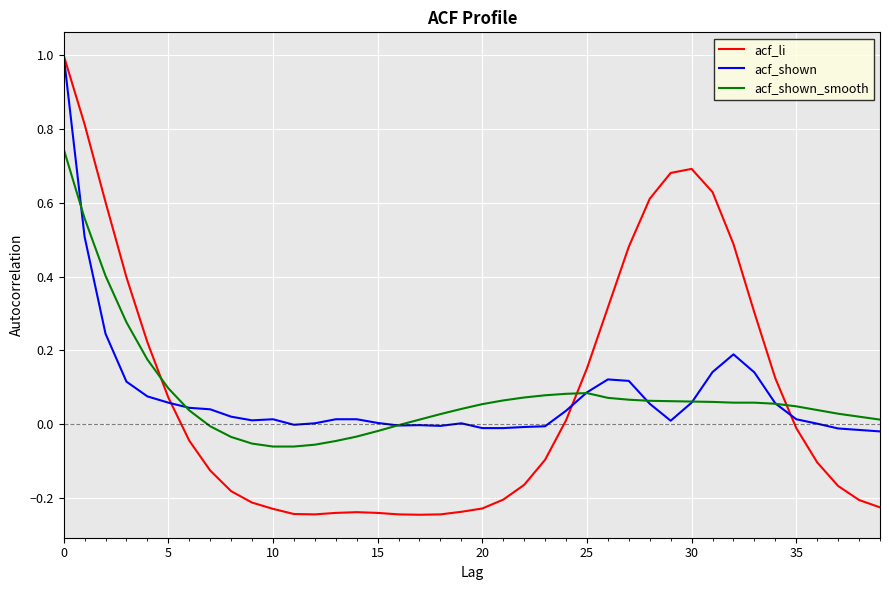

Which series has the largest range (max minus min)?

acf_li